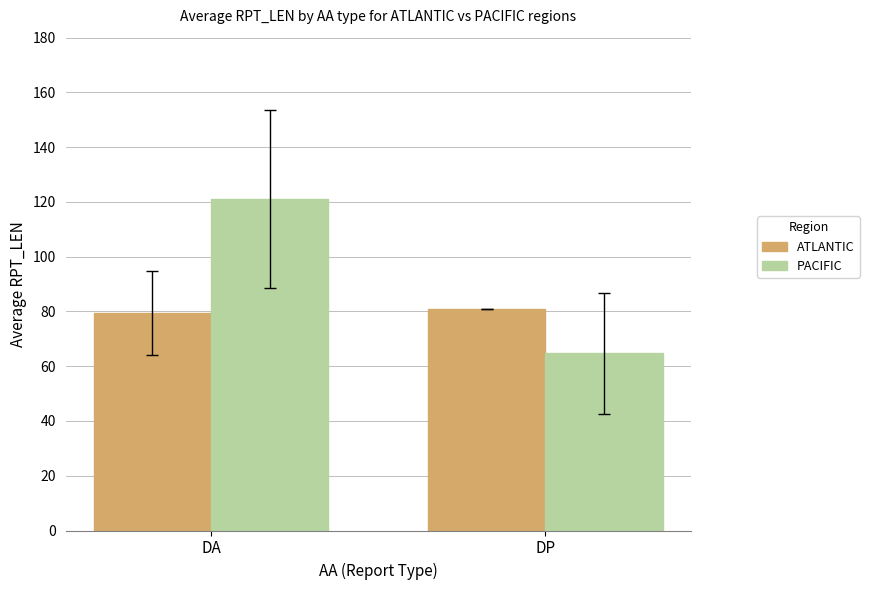

List the series in order of their overall mean, lowest first.

ATLANTIC, PACIFIC